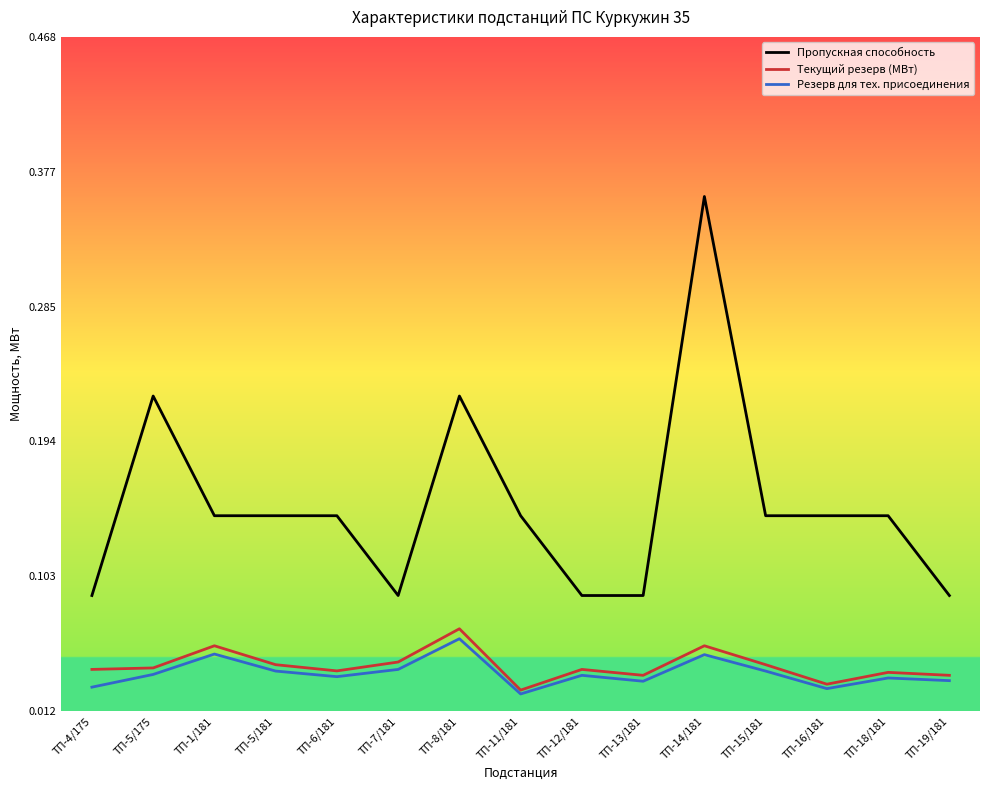

Is it true that Резерв для тех. присоединения equals 0.1 at ТП-15/181?

False